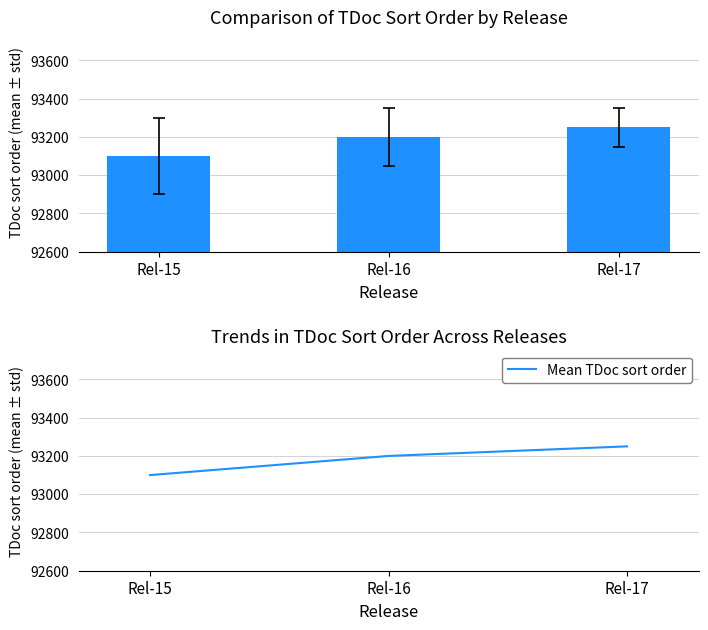

Reading left to right, list all the values displayed in this chart.

93100	93200	93250